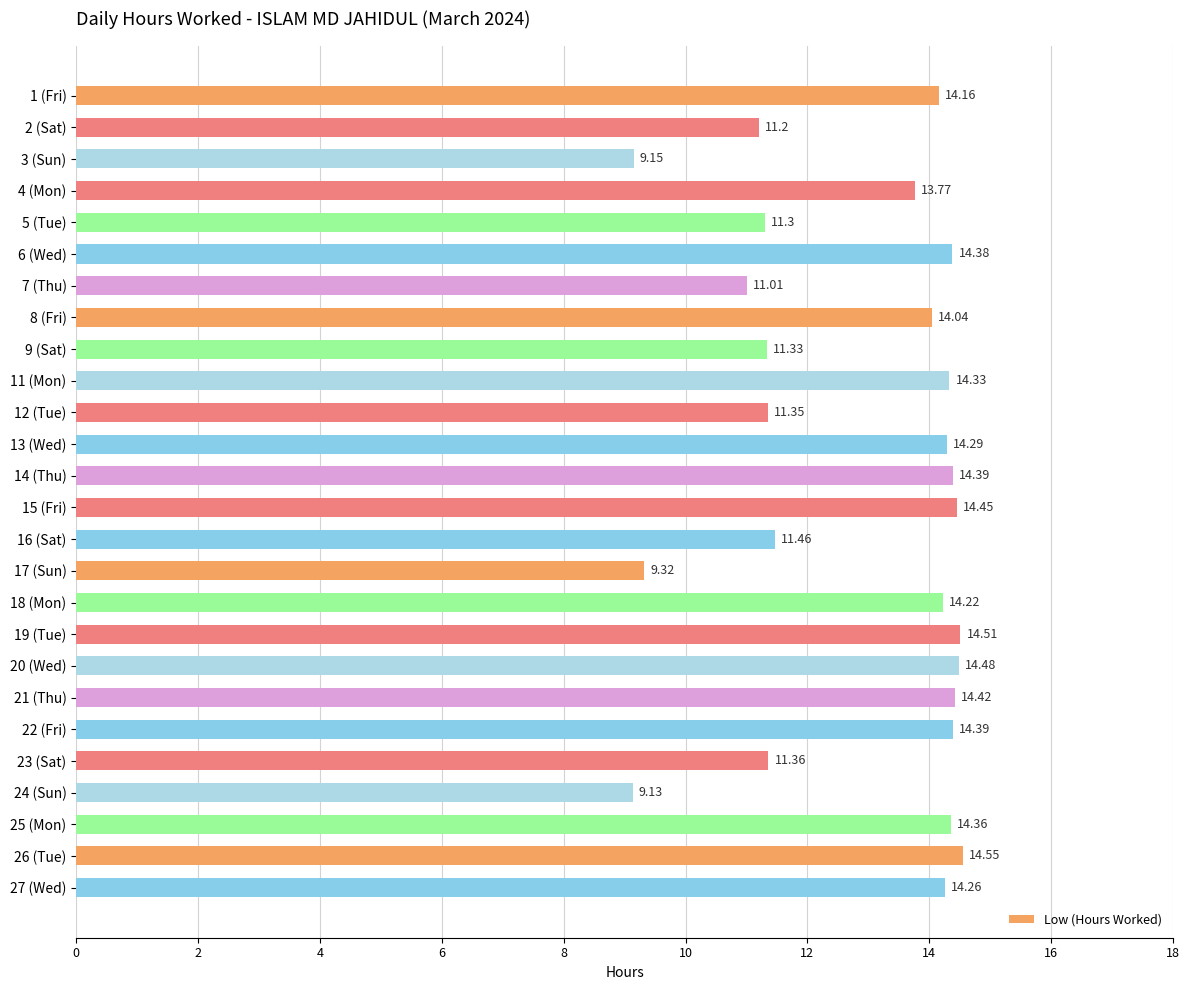

What is the sum of the values at 6 (Wed) and 20 (Wed)?

28.9